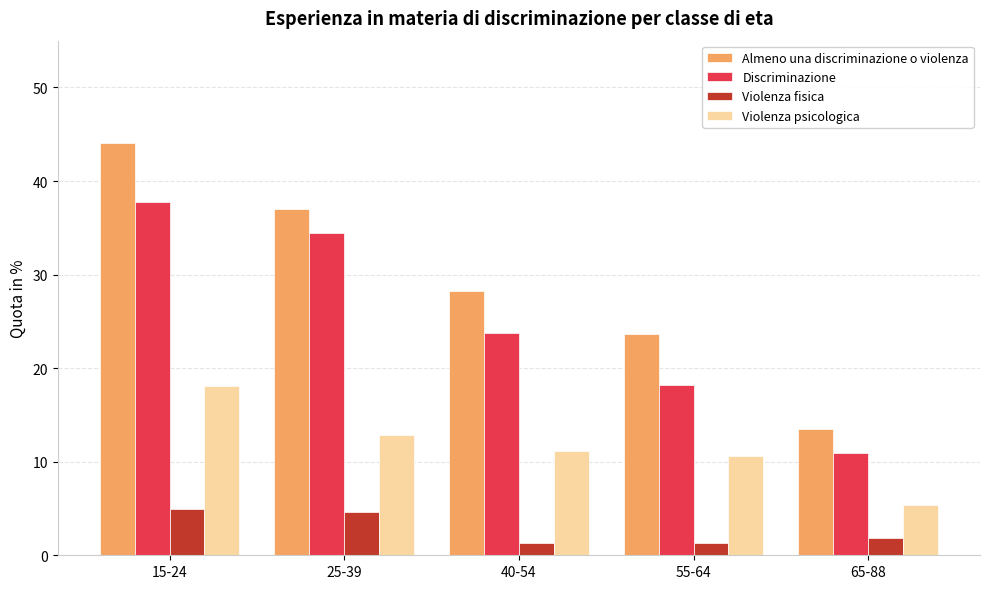

What is the sum of all Violenza fisica values?

14.1